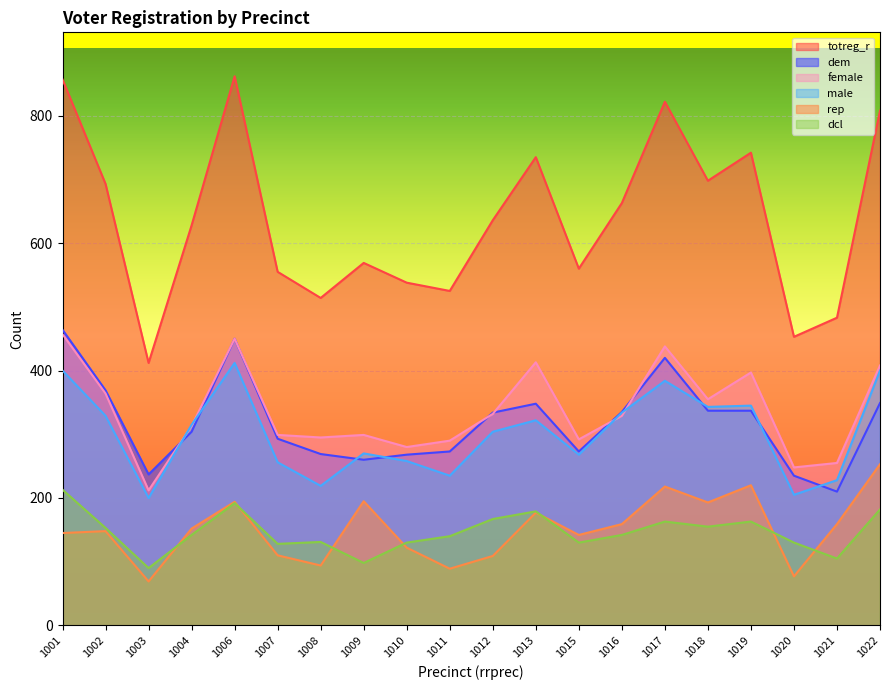

The value of male at 1012 is 304. True or false?

True